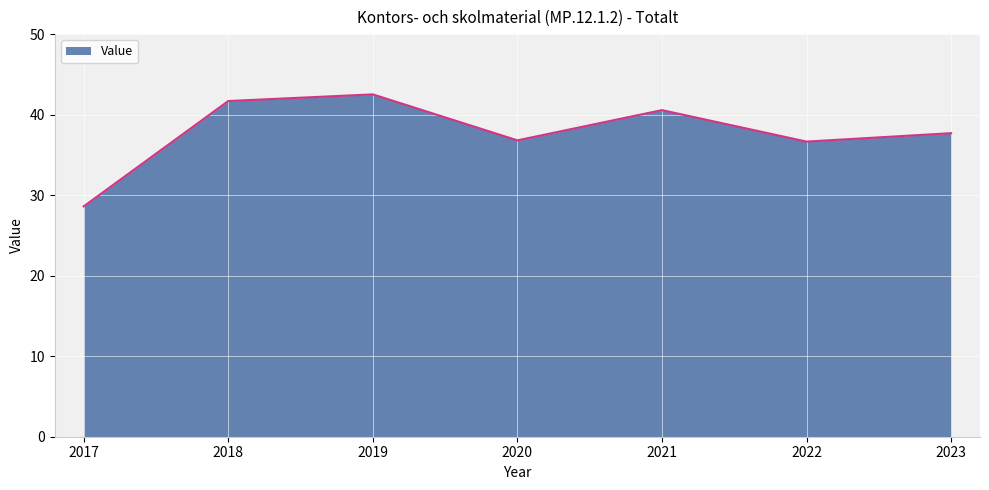

Does the chart have visible grid lines?

Yes